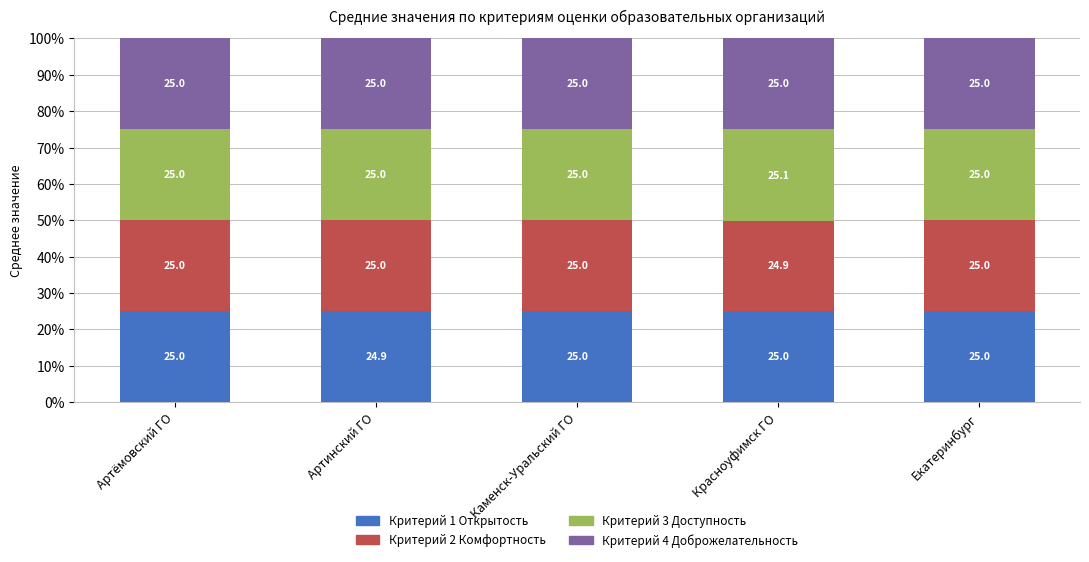

What is the total value across all series at Красноуфимск ГО?

100.0